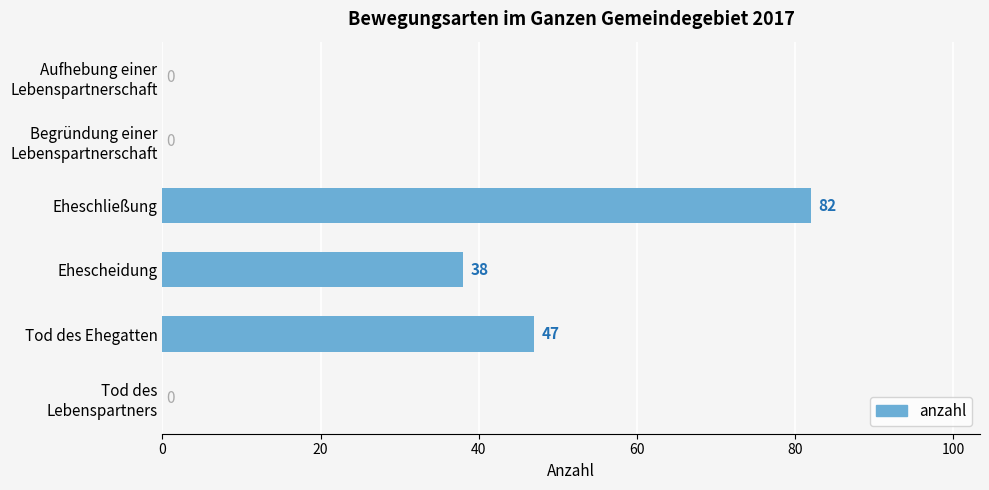

Does the chart contain stacked bars?

No